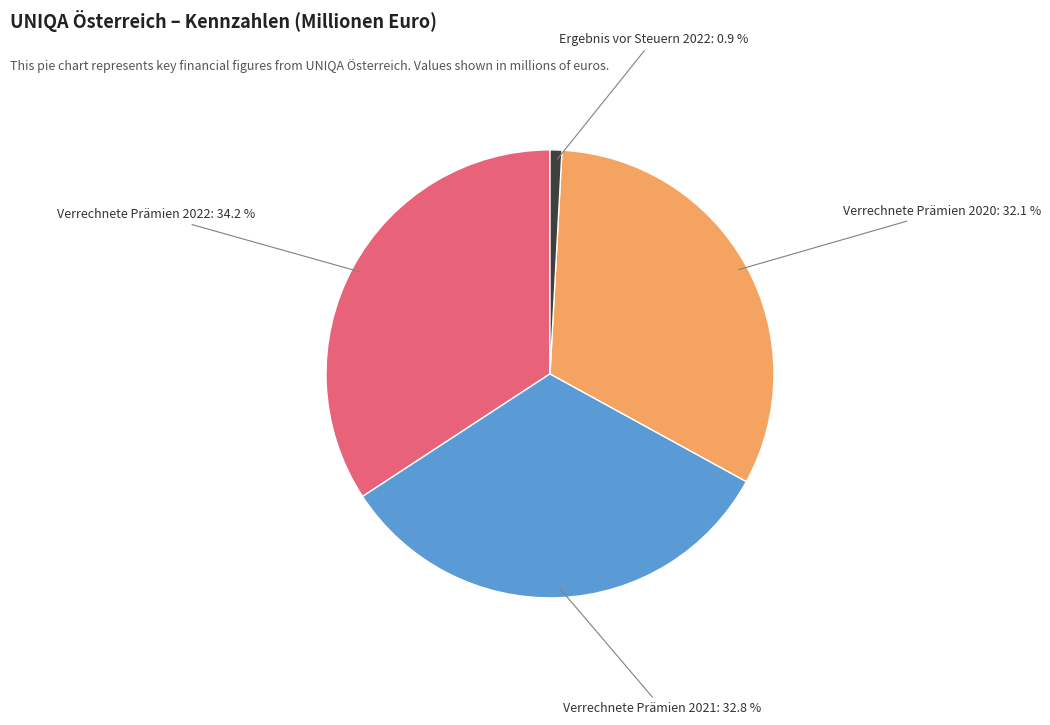

Is there any slice that represents more than half of the pie?

No